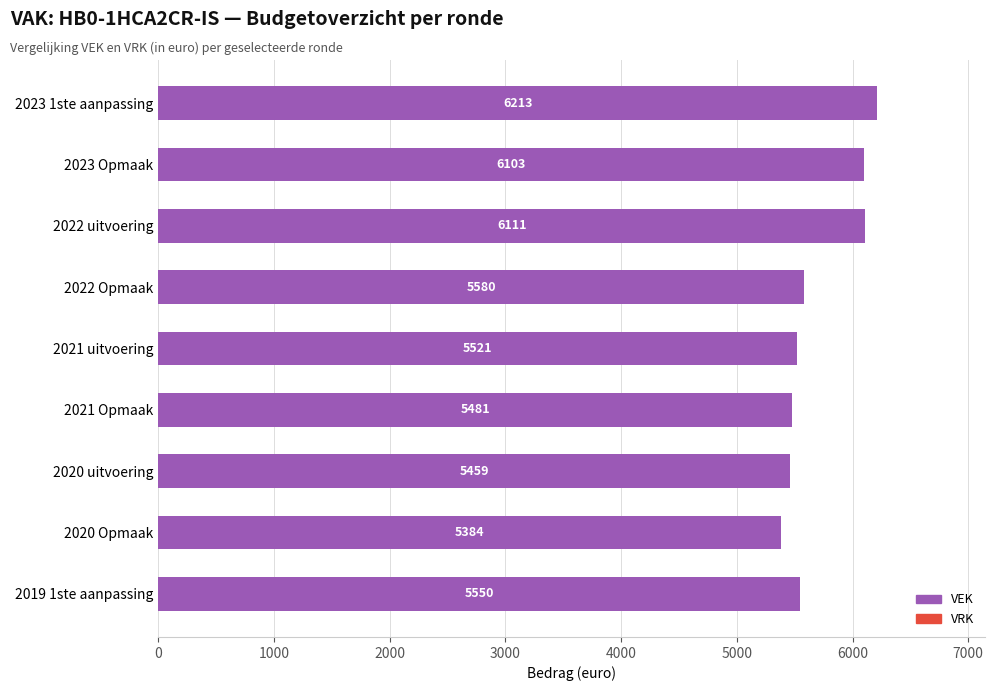

The value at 2023 Opmaak is 8115. True or false?

False